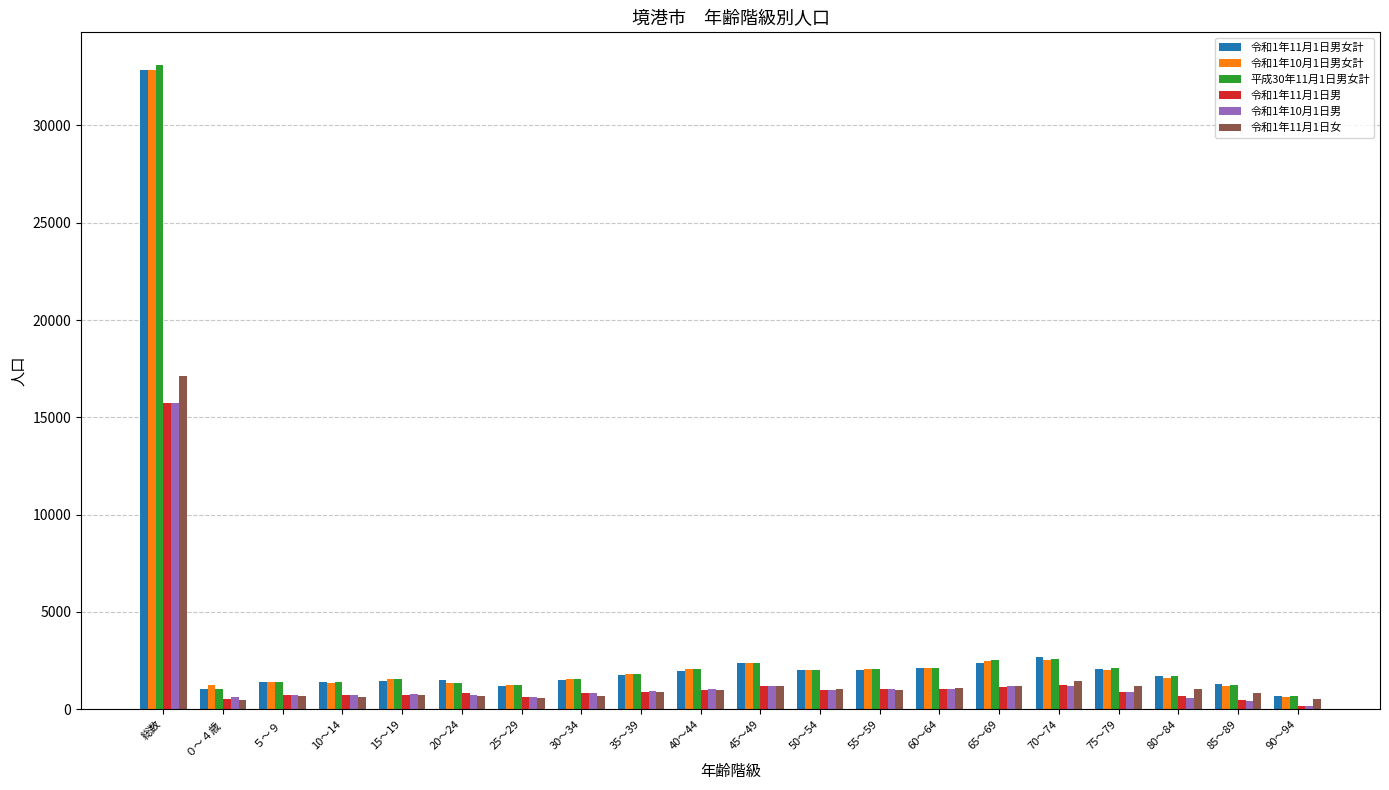

What is the difference between the 令和1年11月1日男 values at 50～54 and 55～59?

71